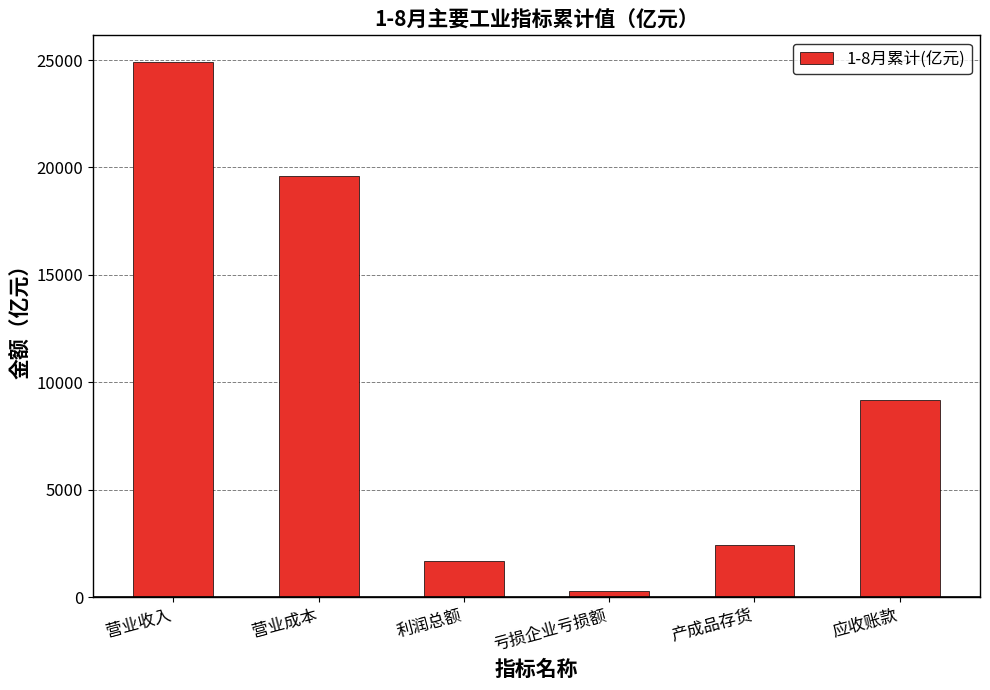

How many series are shown in this chart?

1